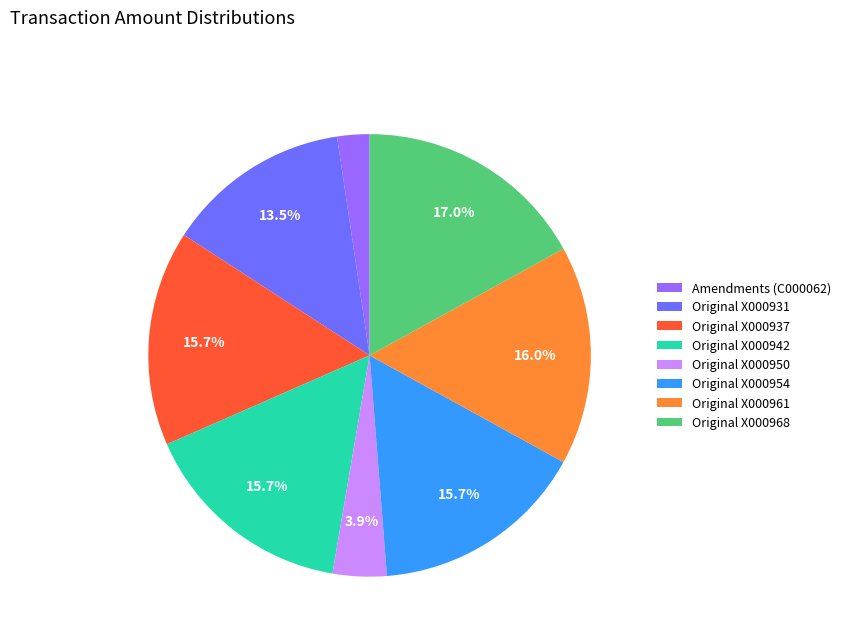

To the nearest percent, what percentage of the pie is Original X000961?

16%